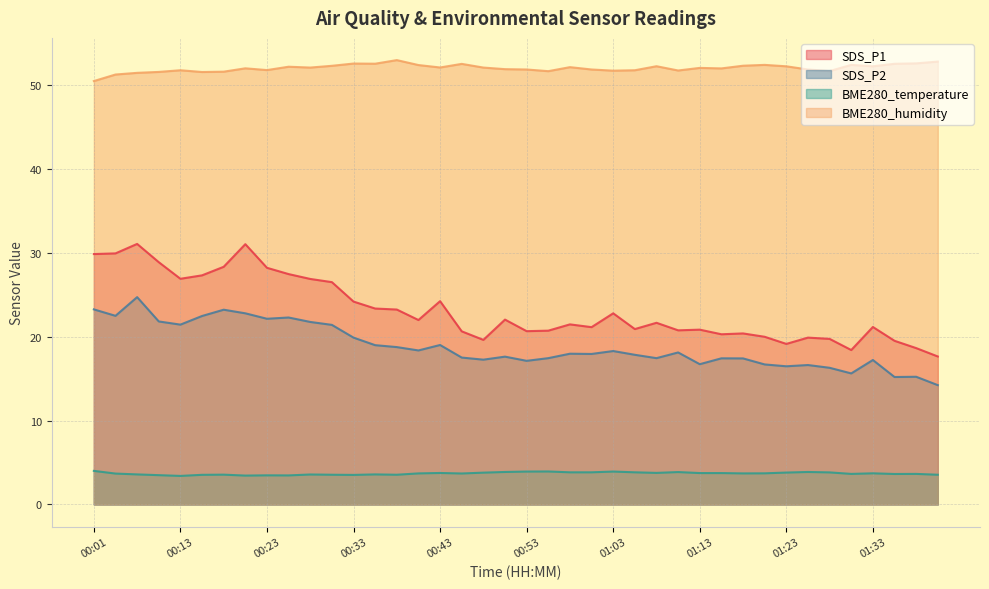

What is the approximate value of BME280_humidity at 01:30?

52.4